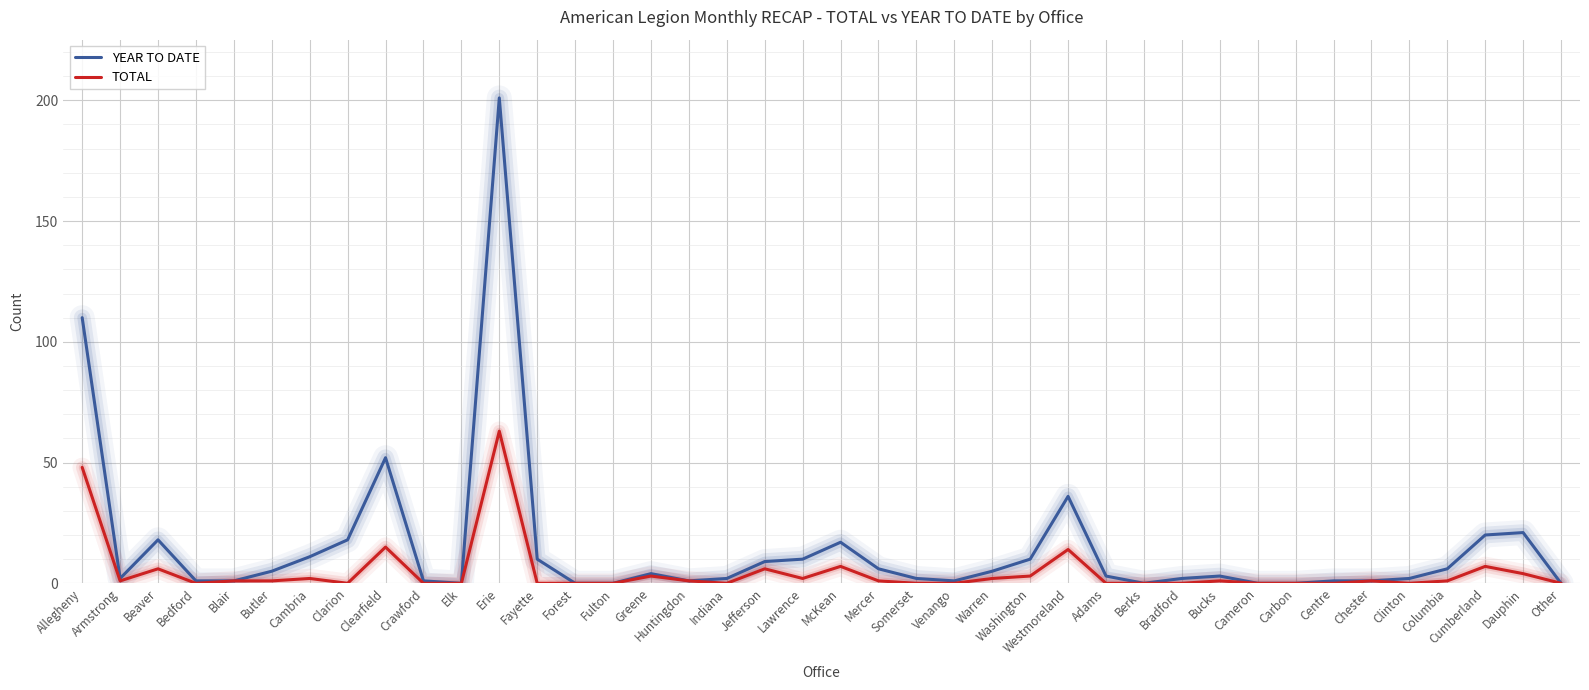

What position from the left is Armstrong?

2